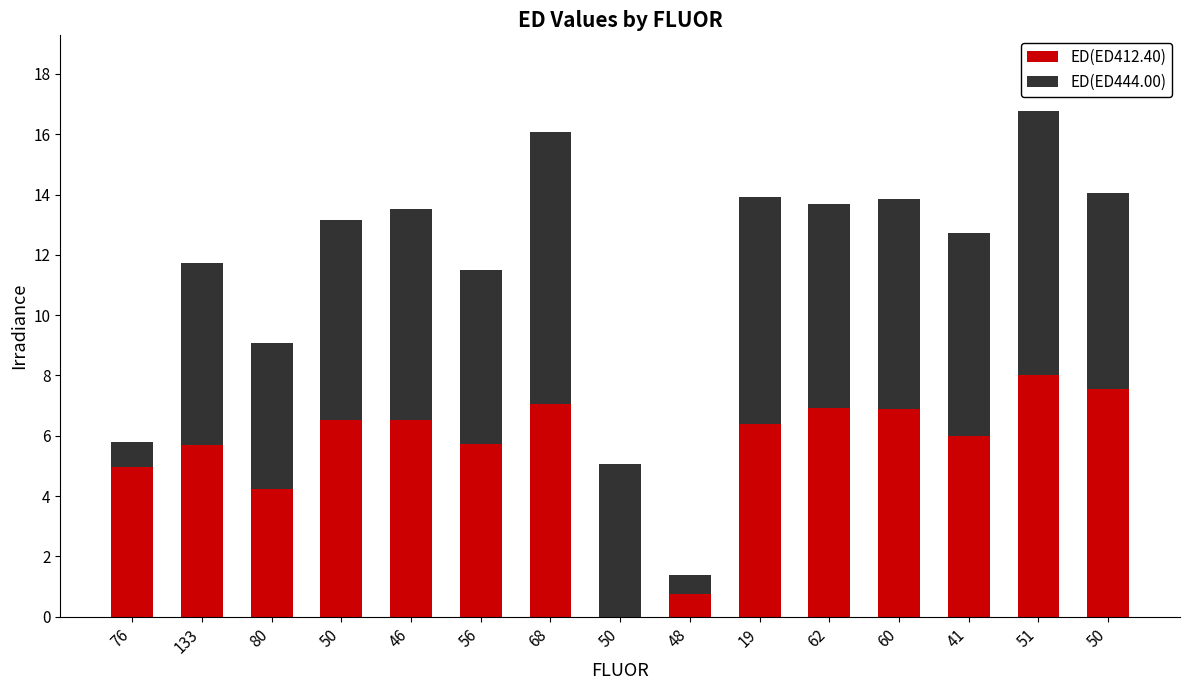

How many positive values does the ED(ED412.40) series have?

14